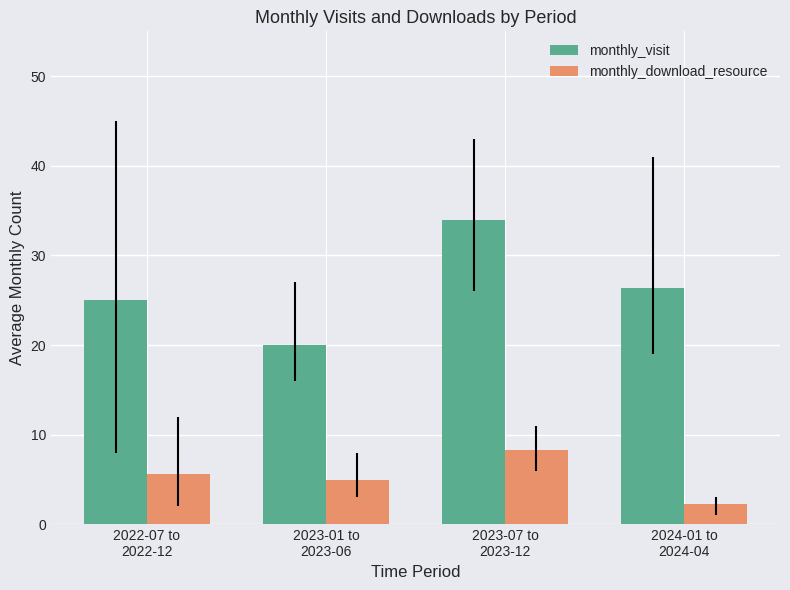

How many distinct data groups are displayed?

2